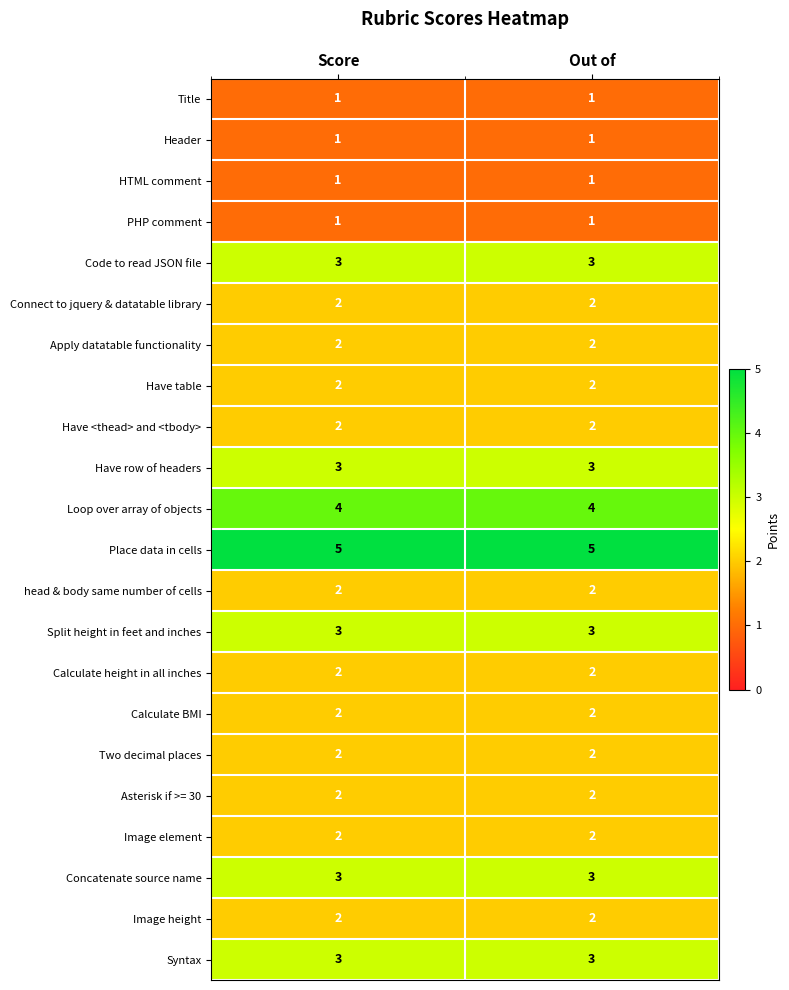

What is the sum of all Code to read JSON file values?

6